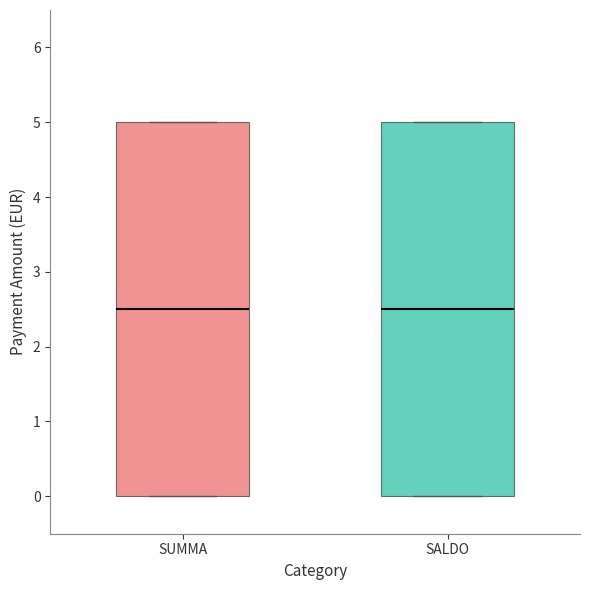

Reading left to right, read every box against the y-axis: the position of its median line, the range the box covers, and the ends of its whiskers. The values are not printed on the chart, so give them approximately, as read against the axis.

SUMMA: median 2.5, box 0.0 to 5.0, whiskers 0.0 to 5.0
SALDO: median 2.5, box 0.0 to 5.0, whiskers 0.0 to 5.0